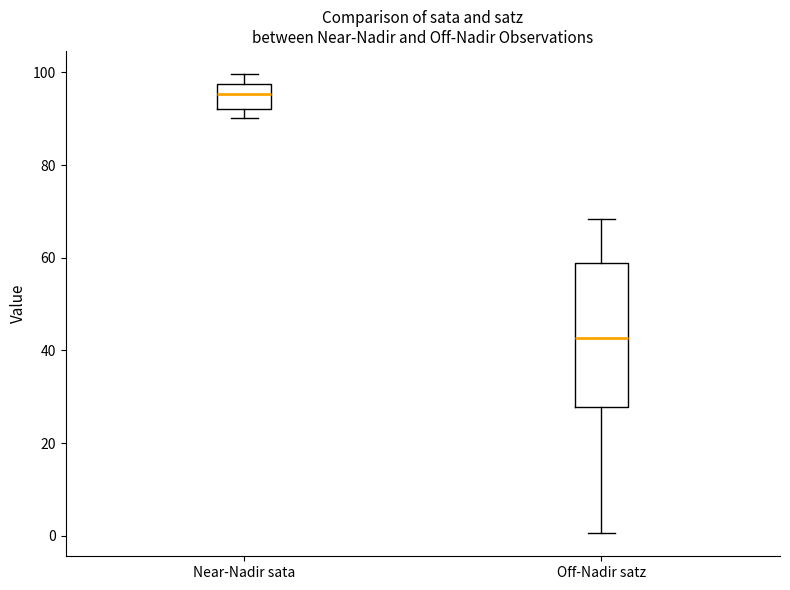

Which box has the highest median line?

Near-Nadir sata